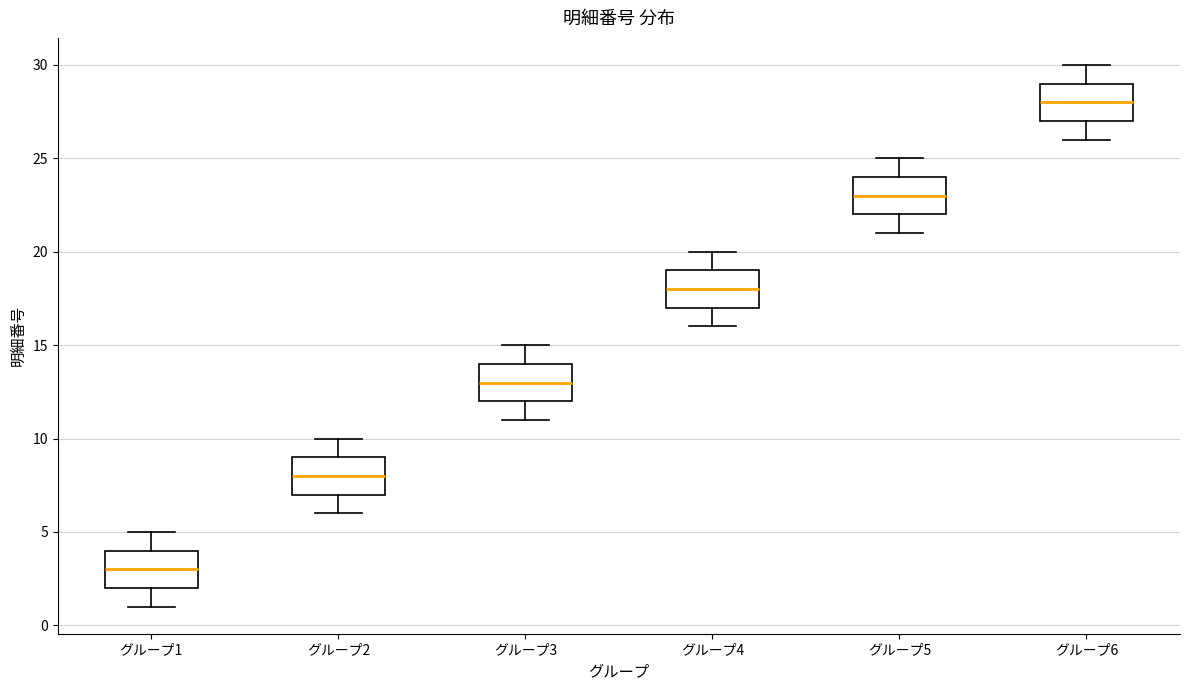

Reading left to right, transcribe this box plot: for each box, give where its median line is, the range the box spans, and where its two whiskers end, as read against the y-axis. The values are not printed on the chart, so give them approximately, as read against the axis.

グループ1: median 3, box 2 to 4, whiskers 1 to 5
グループ2: median 8, box 7 to 9, whiskers 6 to 10
グループ3: median 13, box 12 to 14, whiskers 11 to 15
グループ4: median 18, box 17 to 19, whiskers 16 to 20
グループ5: median 23, box 22 to 24, whiskers 21 to 25
グループ6: median 28, box 27 to 29, whiskers 26 to 30